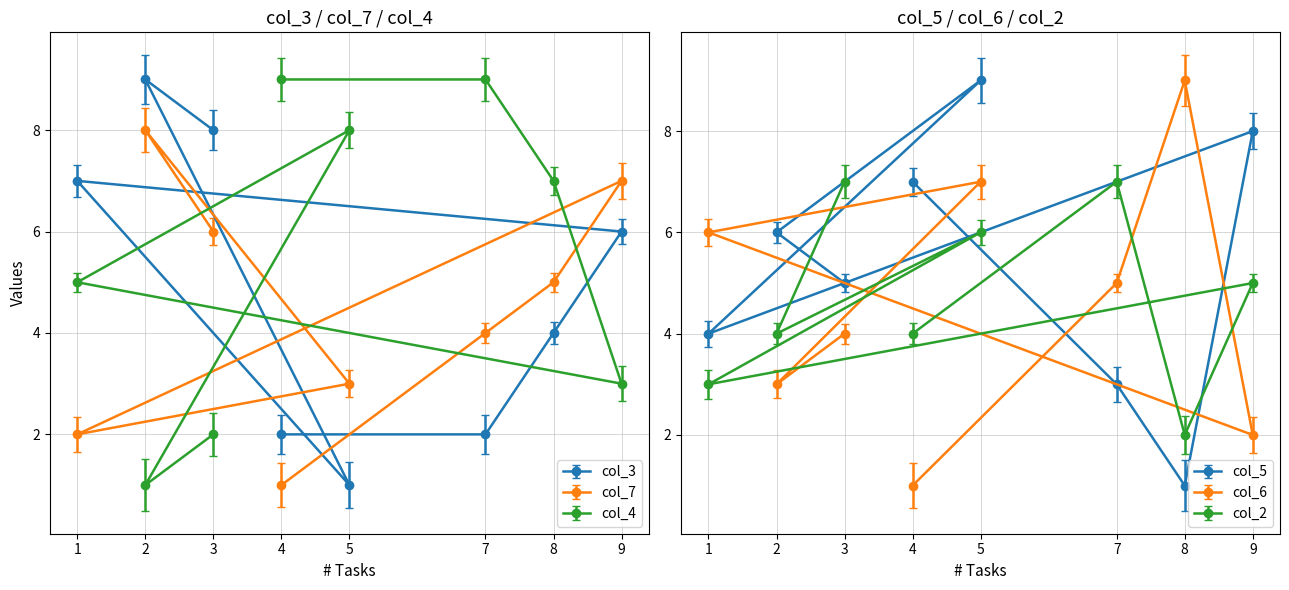

Reading right to left, list all the values displayed in this chart.

col_3: 3=8	2=9	5=1	1=7	9=6	8=4	7=2	4=2
col_7: 3=6	2=8	5=3	1=2	9=7	8=5	7=4	4=1
col_4: 3=2	2=1	5=8	1=5	9=3	8=7	7=9	4=9
col_5: 3=5	2=6	5=9	1=4	9=8	8=1	7=3	4=7
col_6: 3=4	2=3	5=7	1=6	9=2	8=9	7=5	4=1
col_2: 3=7	2=4	5=6	1=3	9=5	8=2	7=7	4=4